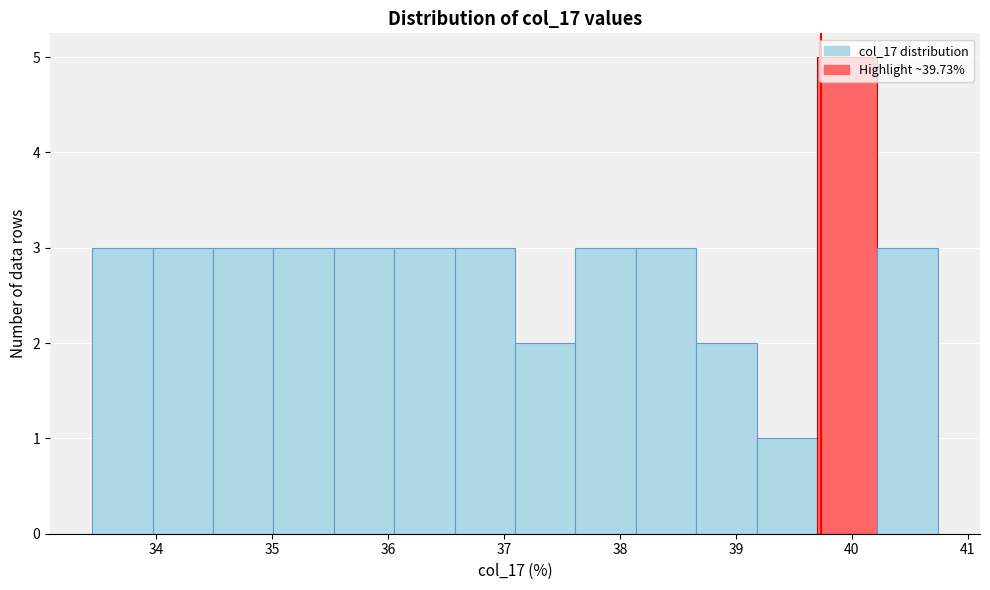

Which range on the x-axis has the tallest bar?

39.7 to 40.2